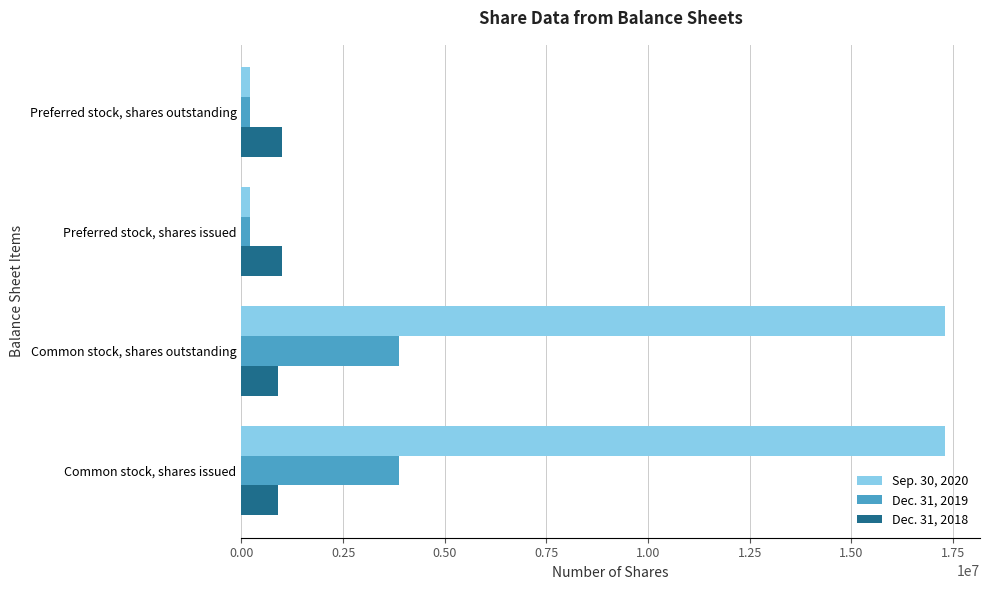

True or false: Dec. 31, 2018 has a value of 910253 at Common stock, shares outstanding.

True